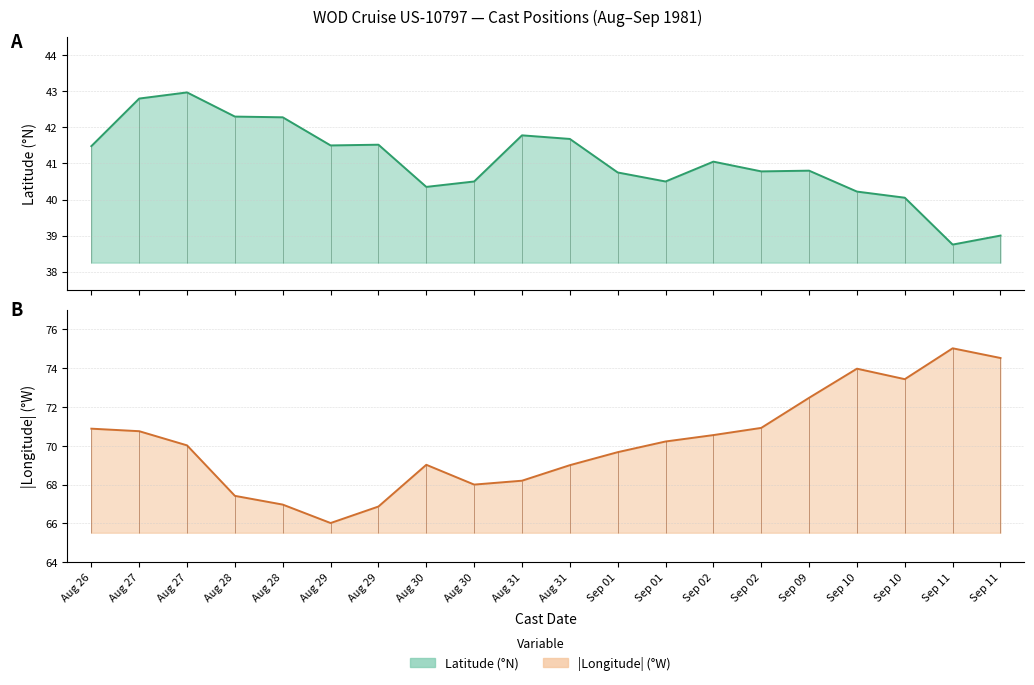

Between Sep 10 and Aug 28, which is larger?

Aug 28